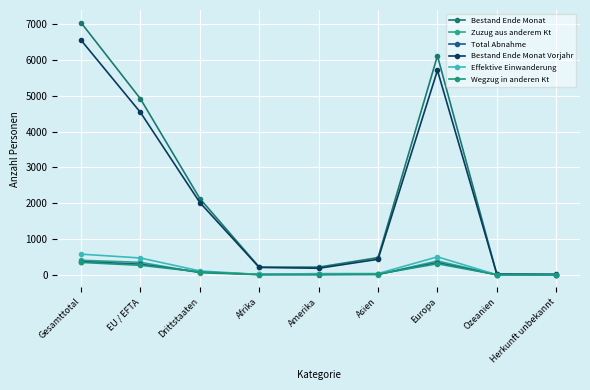

How many intersections are there between Effektive Einwanderung and Wegzug in anderen Kt?

1